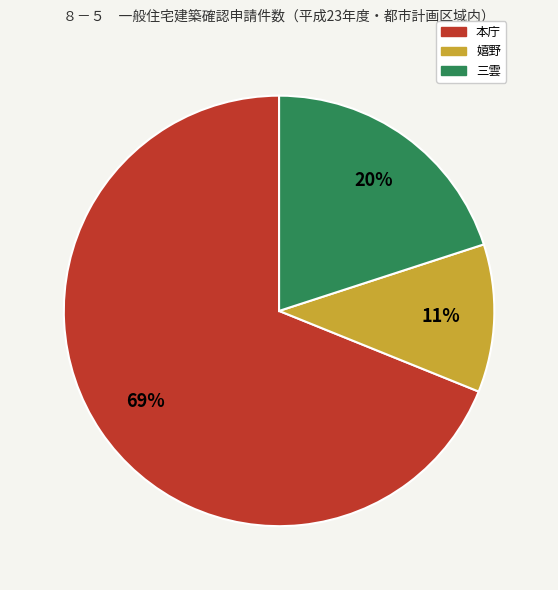

What is the smallest slice in the pie chart?

嬉野